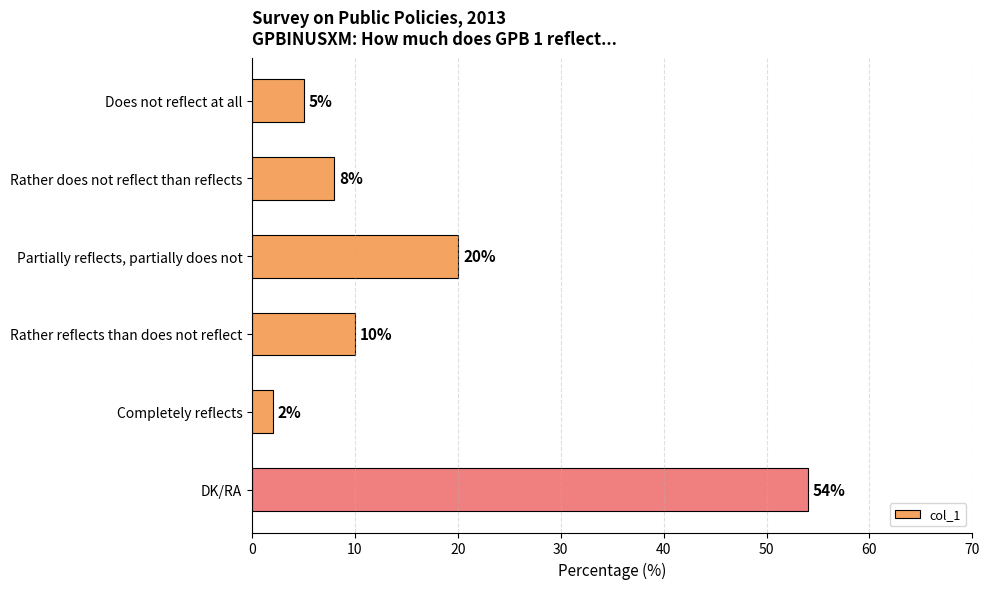

Between Completely reflects and DK/RA, which is larger?

DK/RA